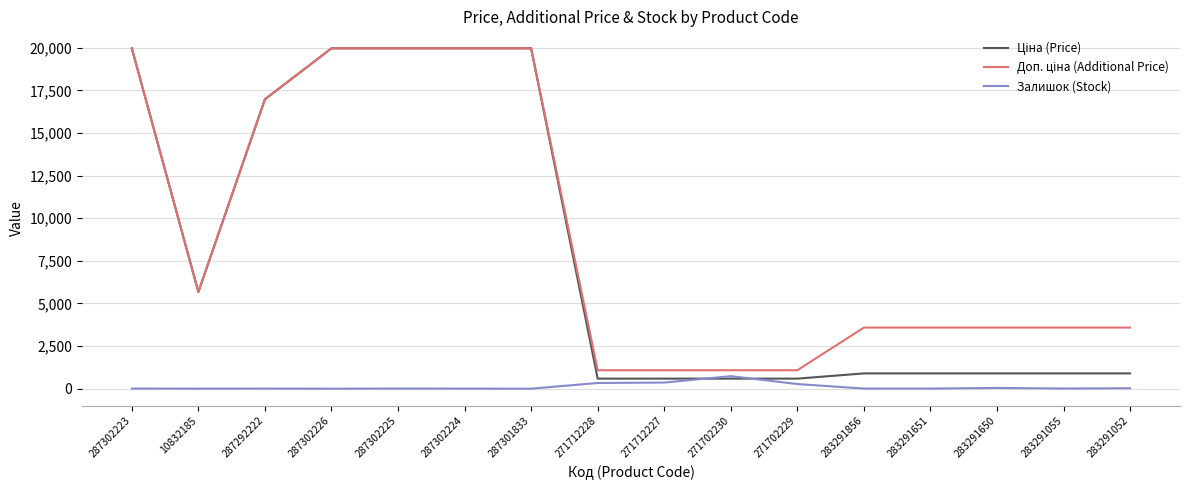

The Залишок (Stock) series shows 9.0 at 283291055. True or false?

True